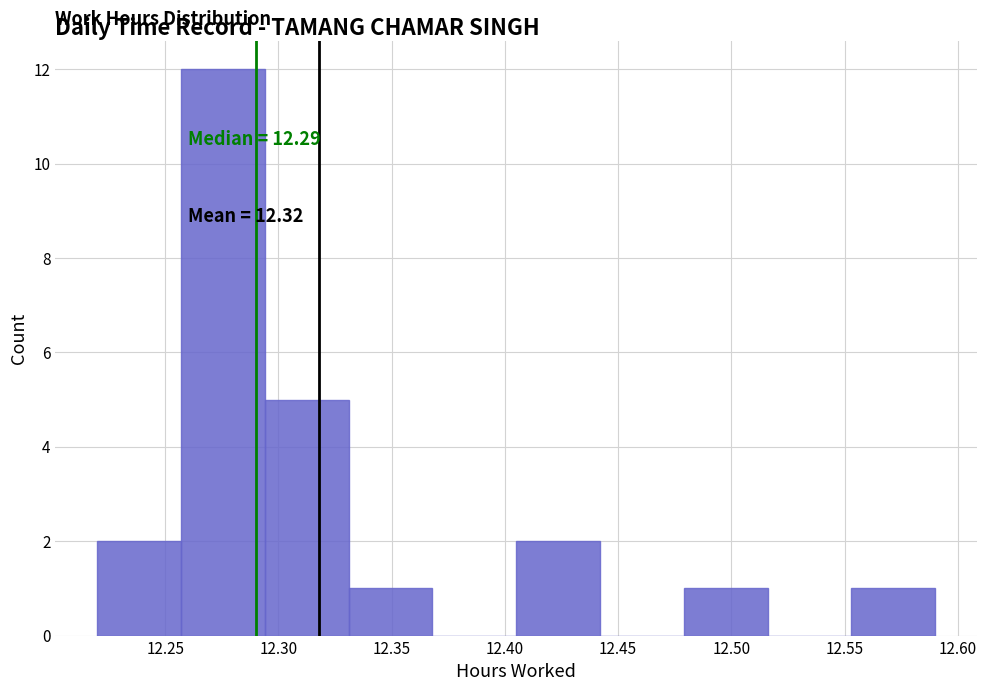

Which range on the x-axis has the tallest bar?

12.257 to 12.294